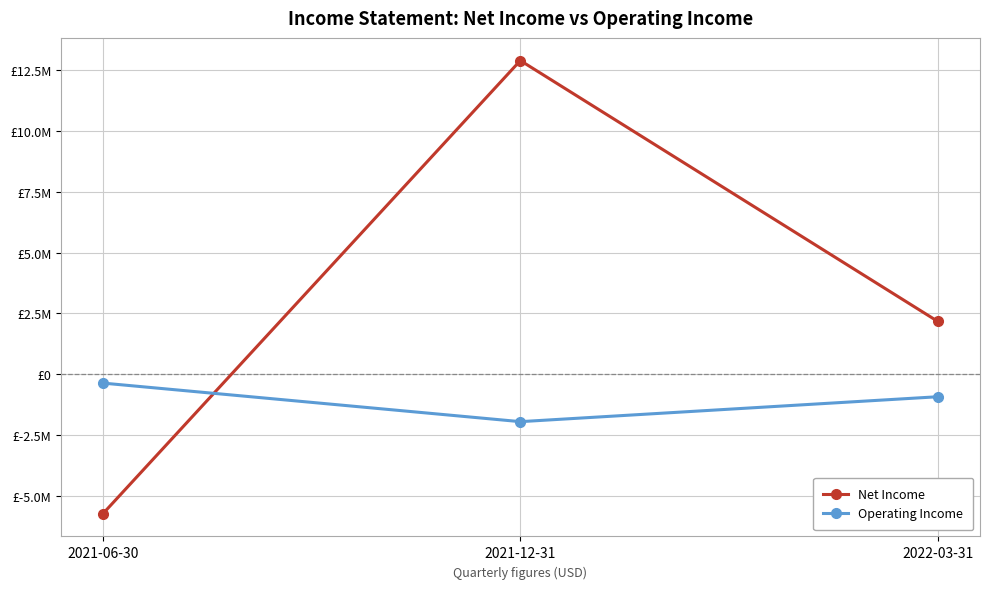

What is the label of the 3rd point from the left?

2022-03-31